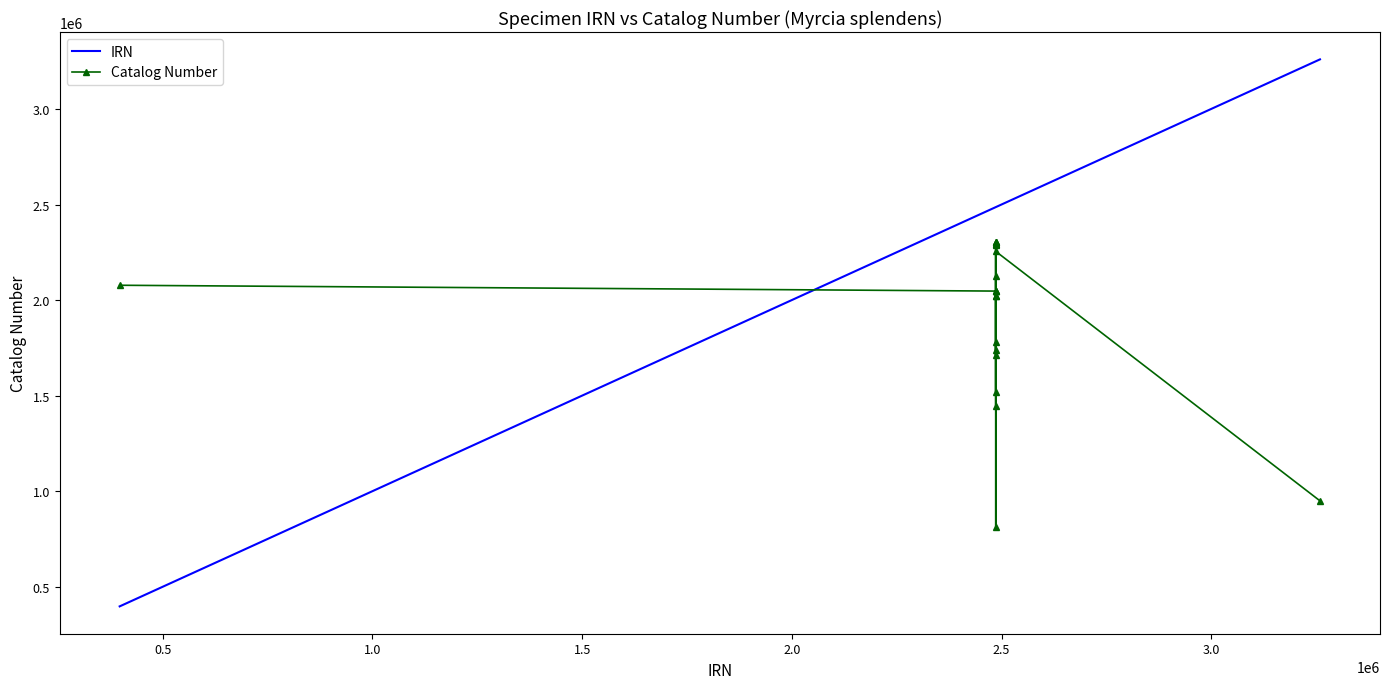

Rank the series by their average value, from lowest to highest.

Catalog Number, IRN